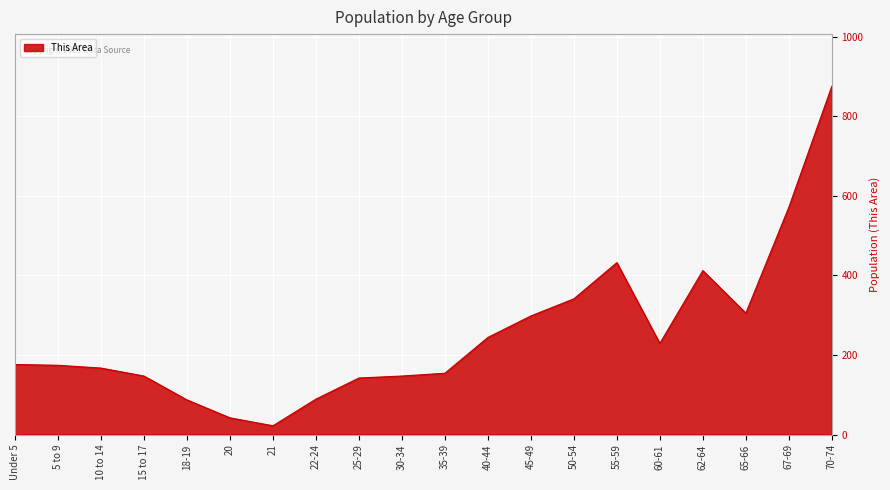

True or false: the data shows 228 at 67-69.

False